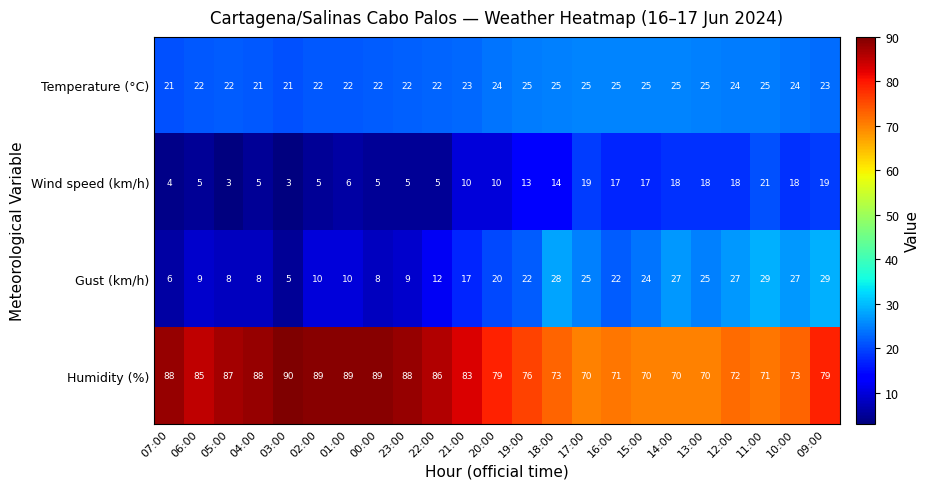

At 00:00, list the series in order from smallest to largest.

Wind speed (km/h), Gust (km/h), Temperature (°C), Humidity (%)